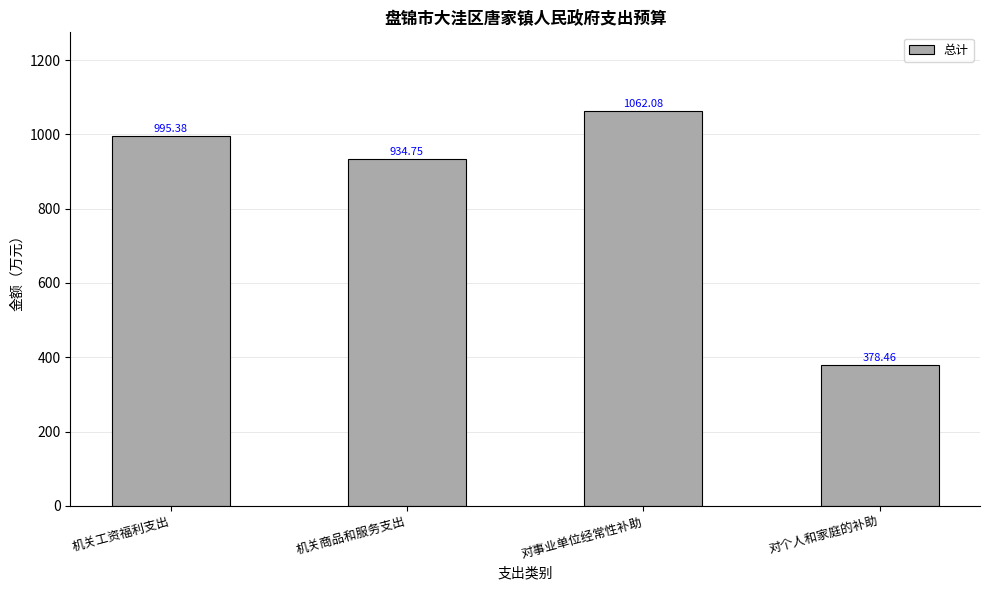

True or false: the data shows 1062.1 at 对事业单位经常性补助.

True